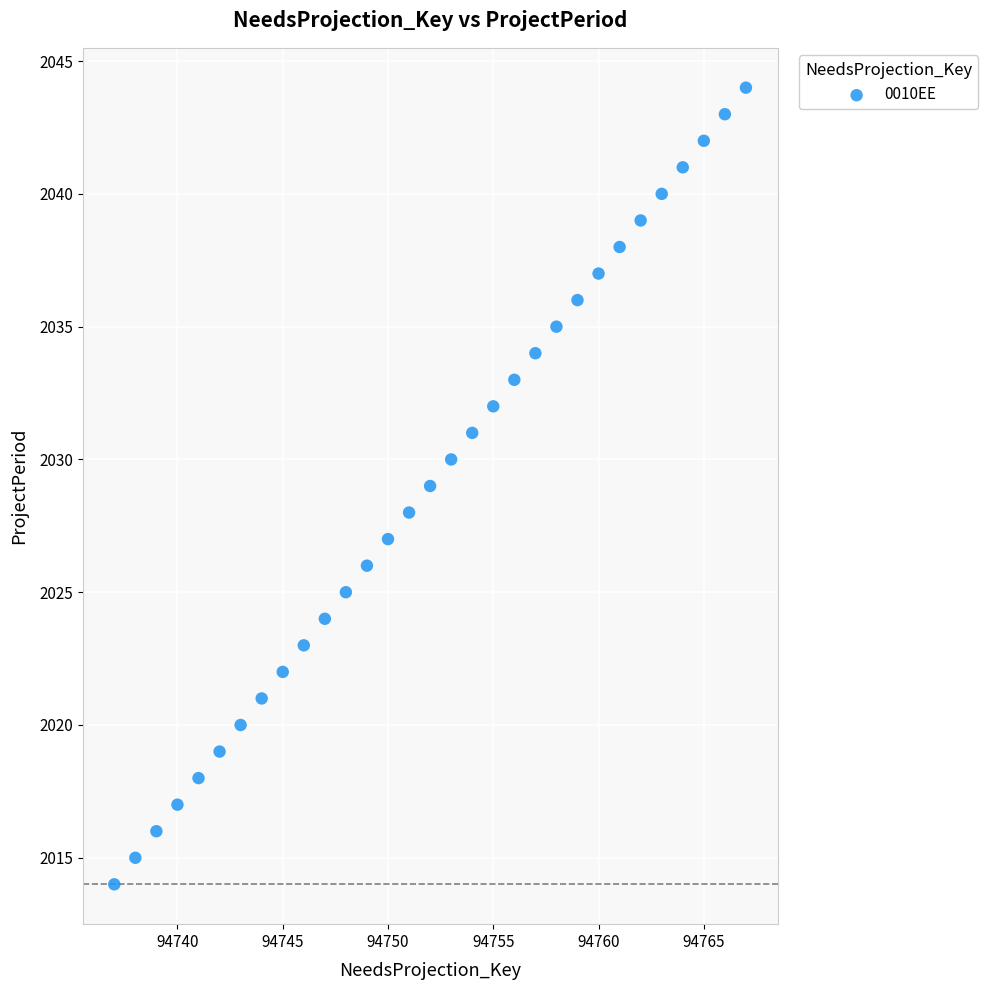

What is the range of Y values (max minus min)?

30